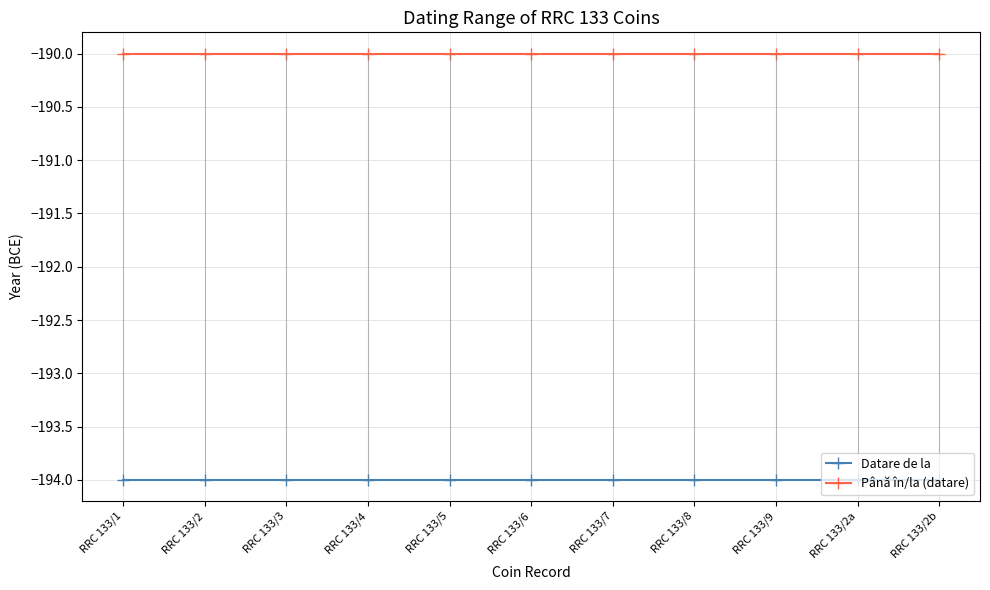

What is the value of the Datare de la point at the 5th from the left?

-194